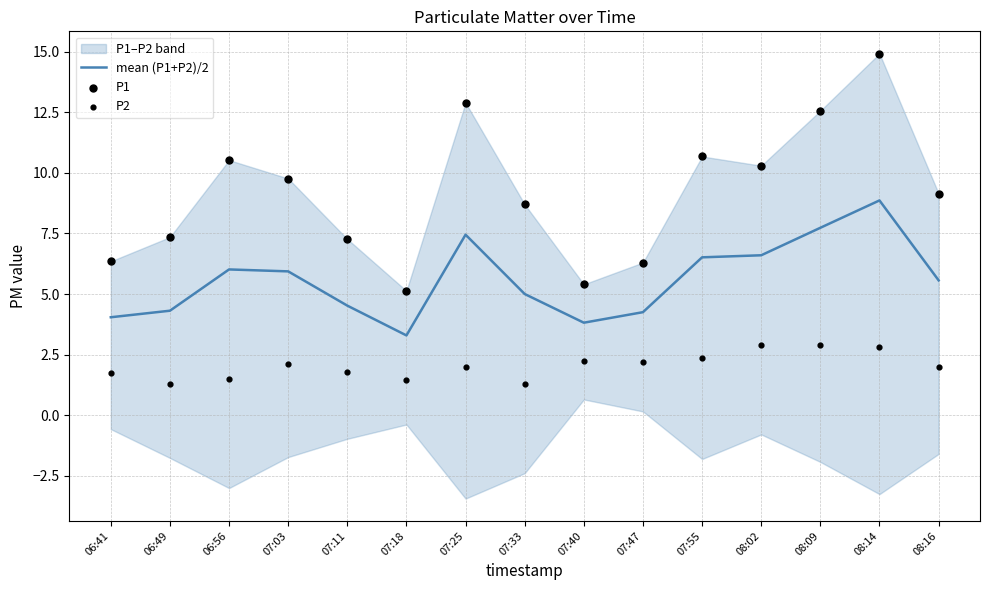

True or false: mean (P1+P2)/2 has a value of 1.7 at 06:49.

False